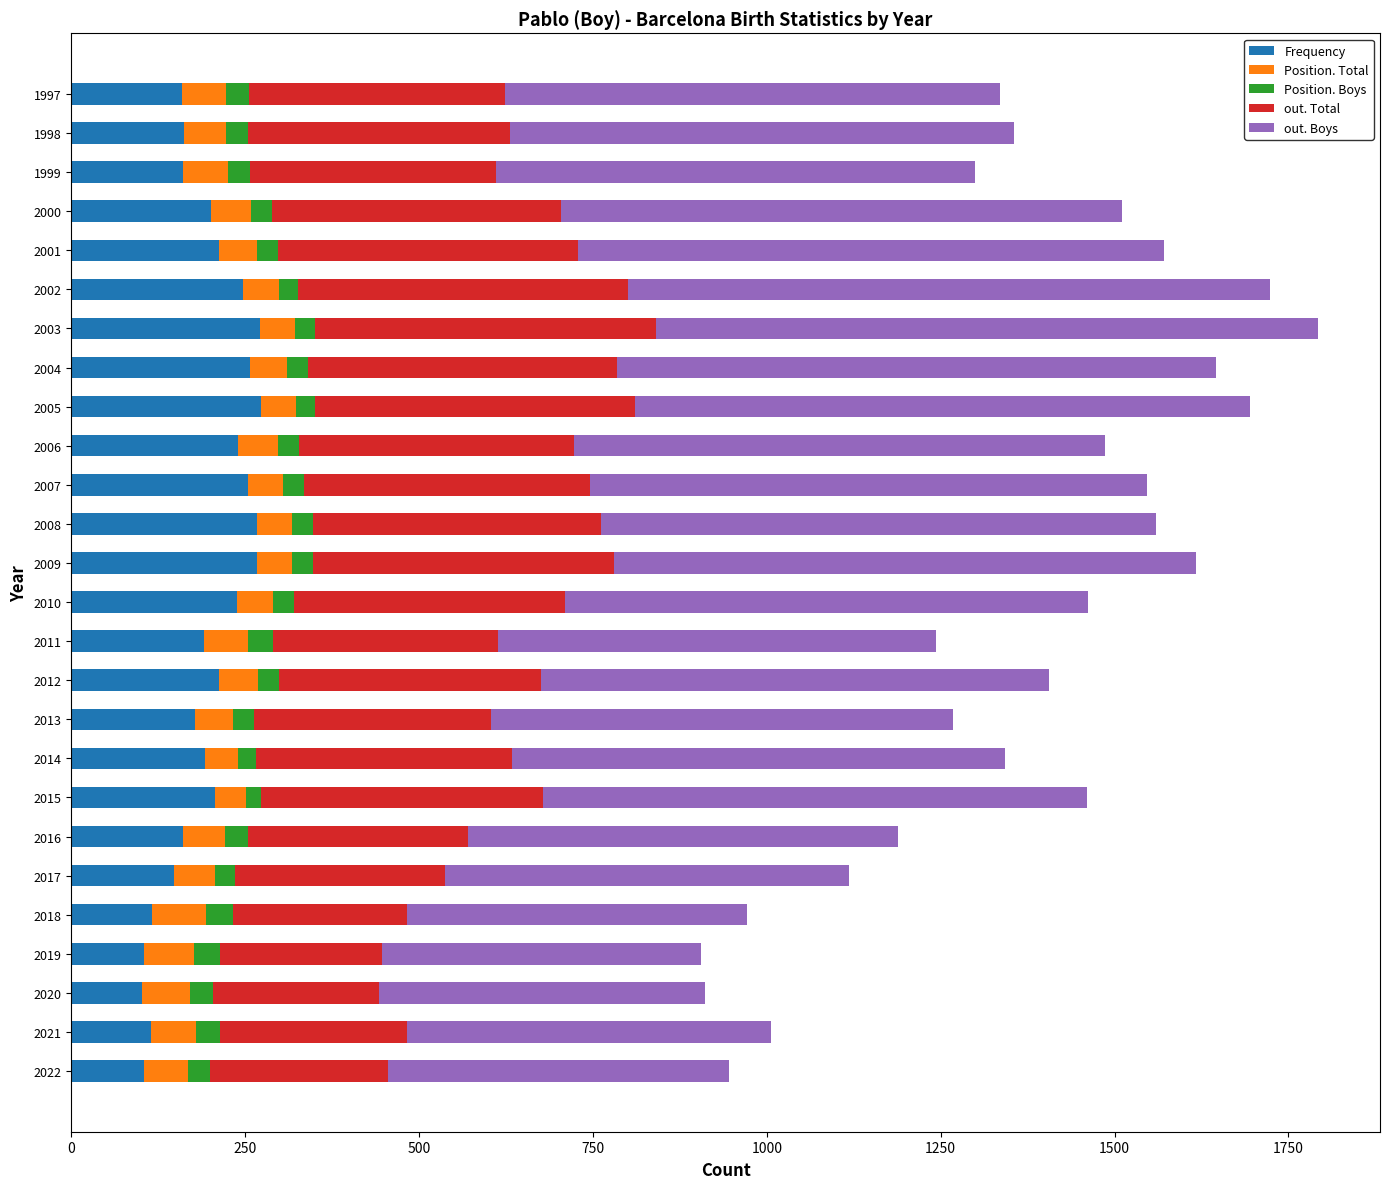

What is the average value of the Frequency series?

194